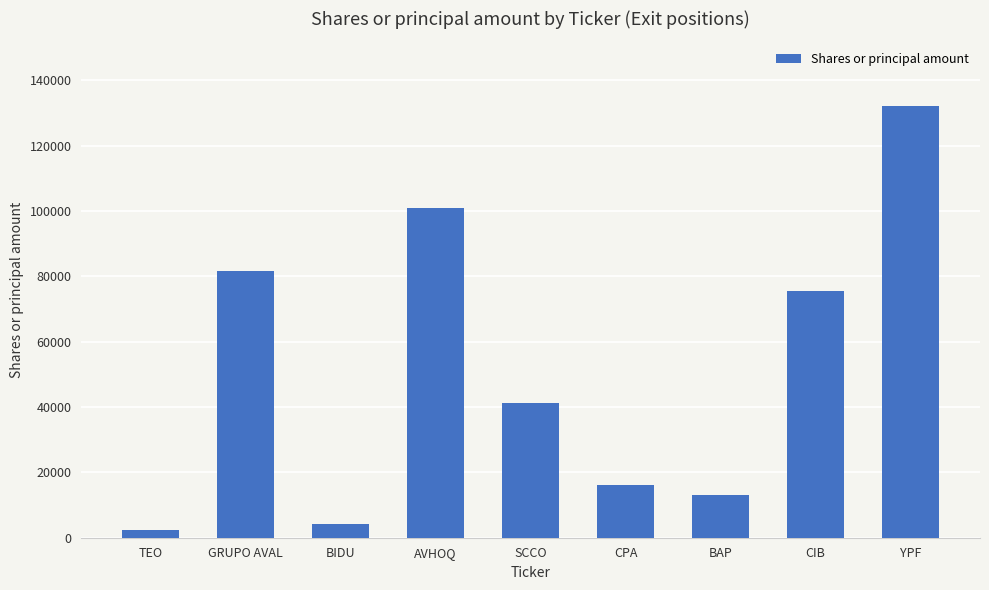

Are the bars grouped side by side (vs. stacked)?

No